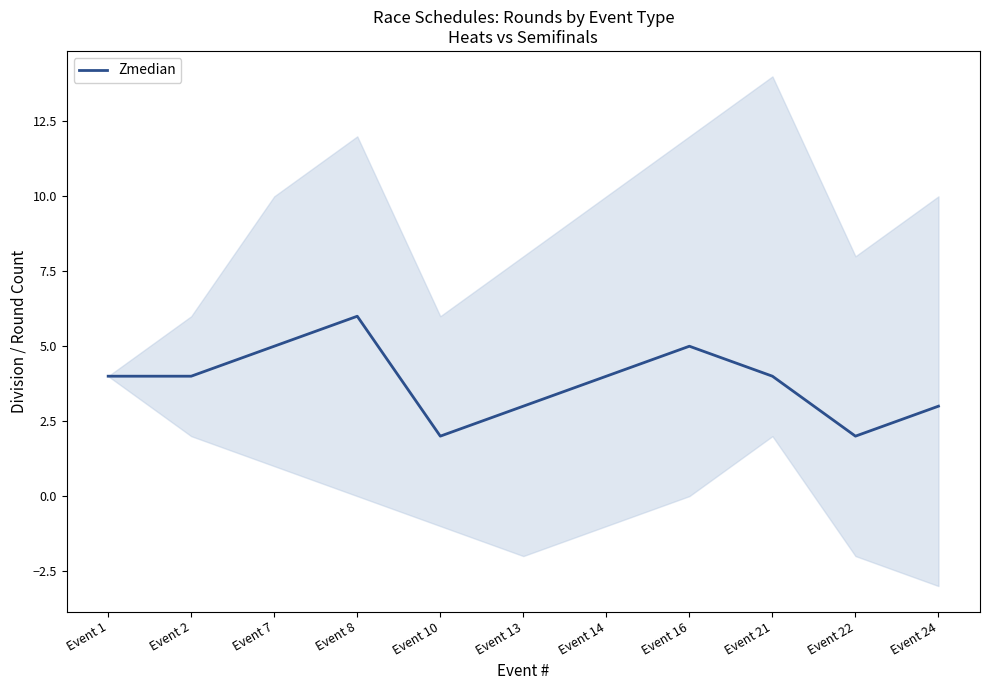

What is the average value?

4